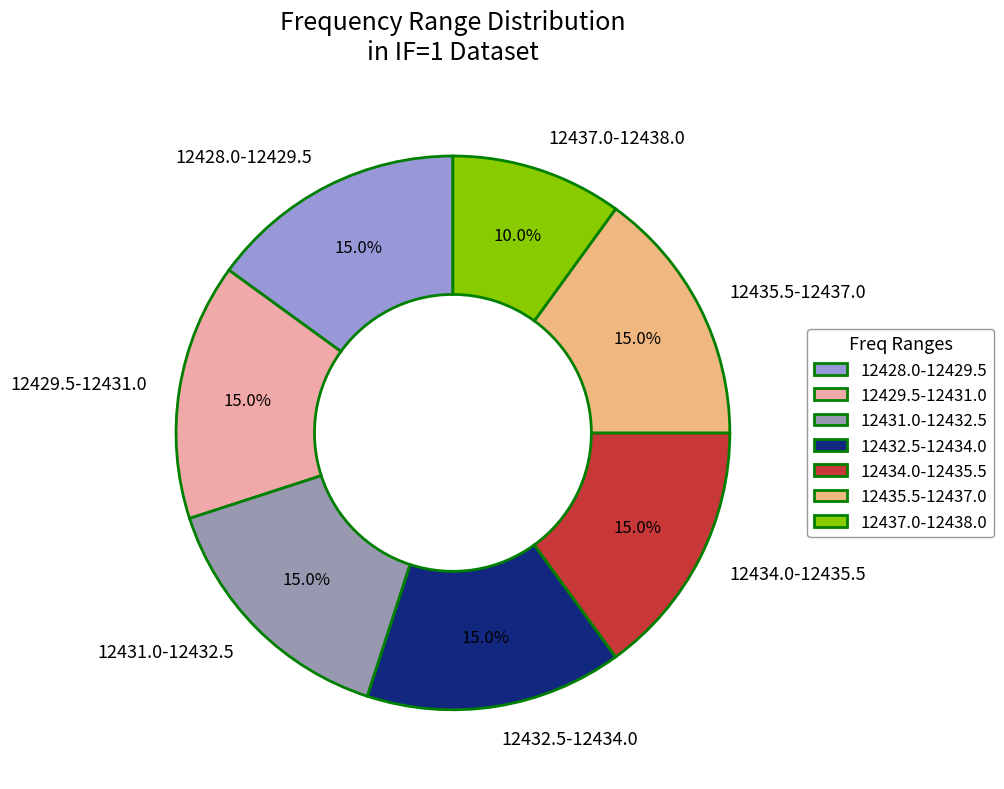

How much of the chart is everything except 12435.5-12437.0?

85.0%